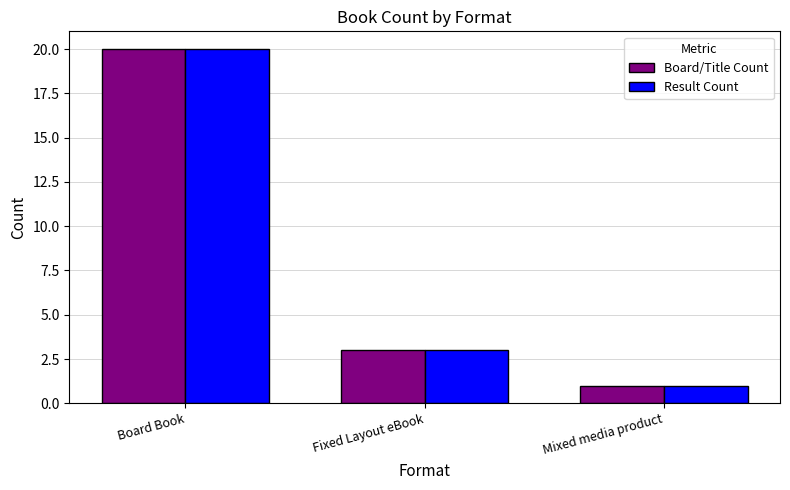

At how many categories does at least one series exceed 18?

1